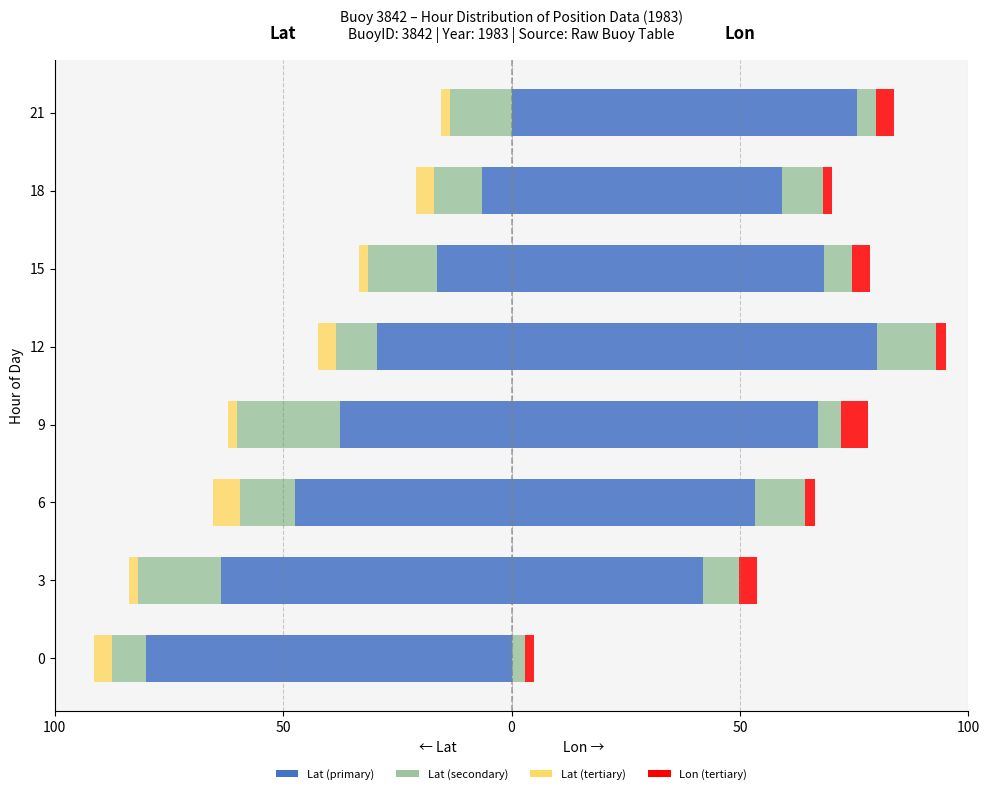

What is the average value of the Lat (secondary) series?

-13.5